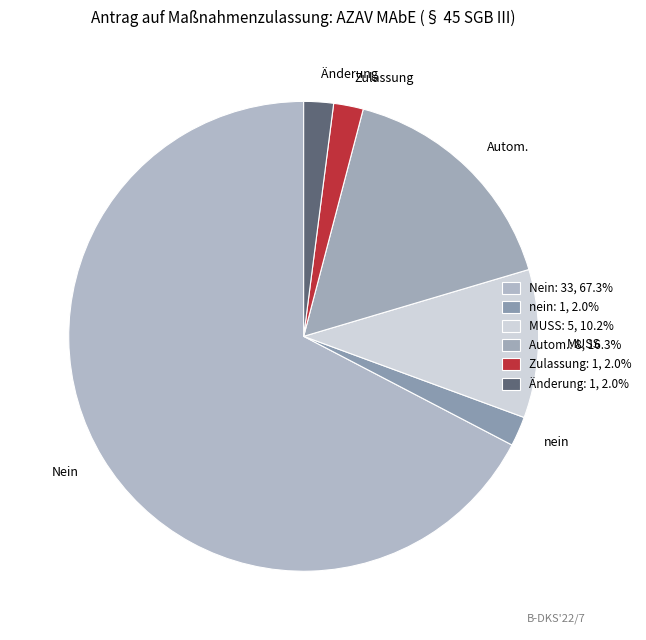

Is the sum of Nein and Autom. greater than half?

Yes